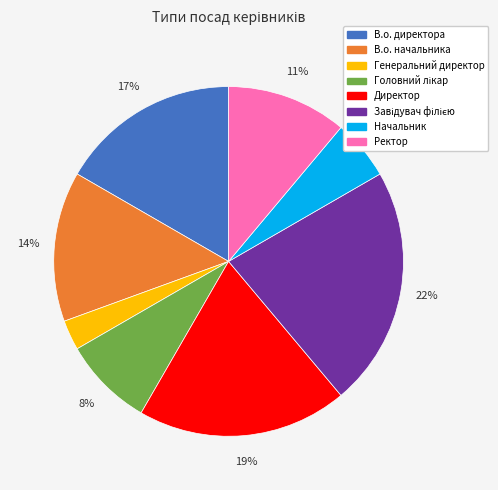

To the nearest percent, what is the combined percentage of Начальник and Директор?

25%